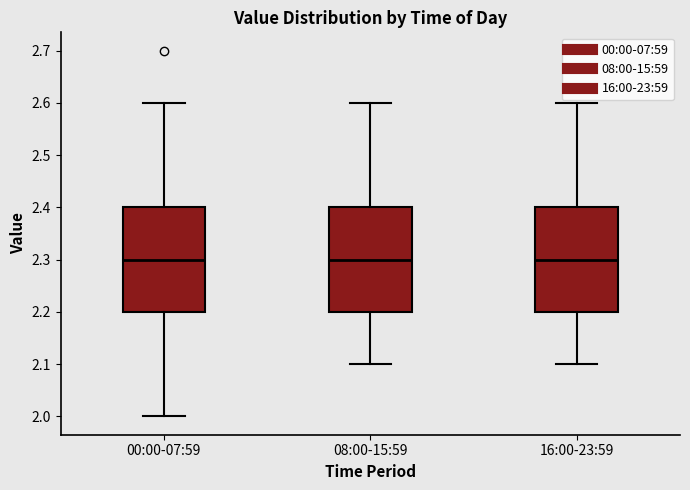

Where is the lower edge of the box for 08:00-15:59 on the y-axis? The values are not printed on the chart, so give them approximately, as read against the axis.

2.2